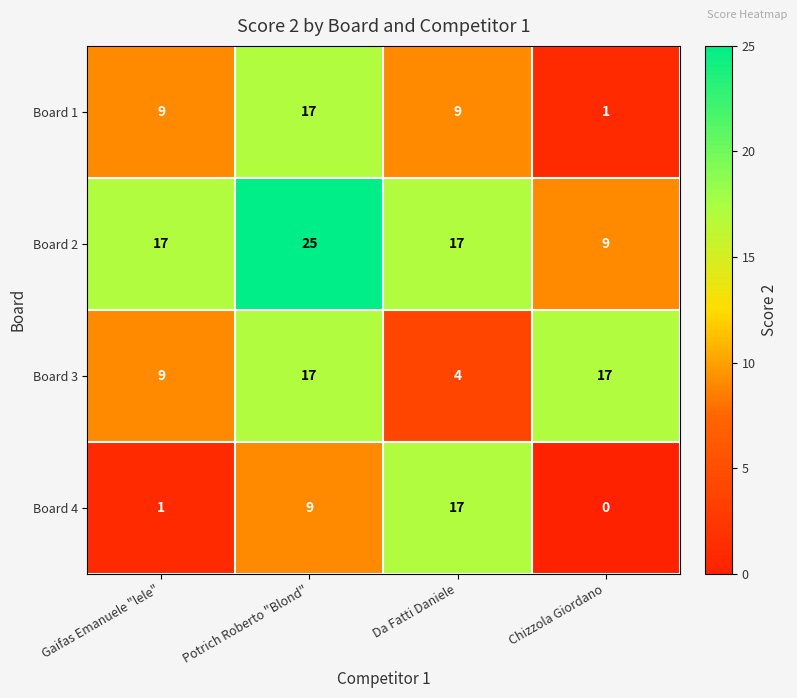

What is the total value across all series at Potrich Roberto "Blond"?

68